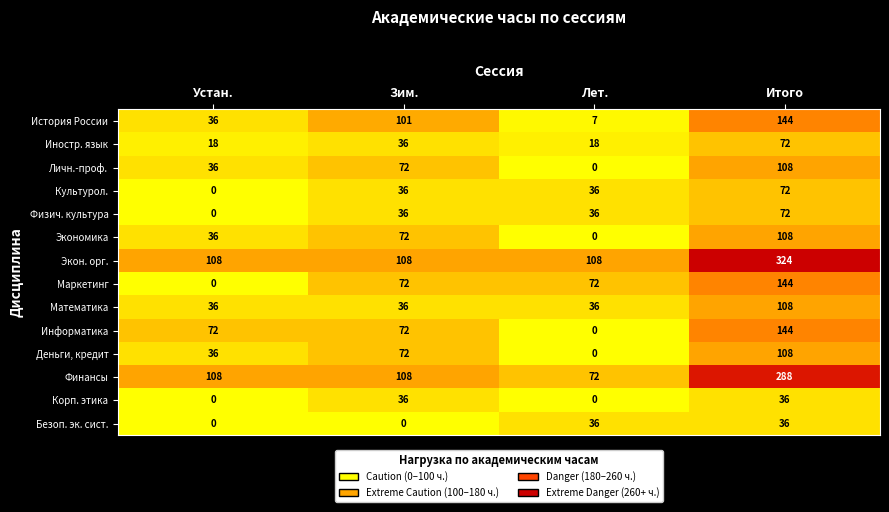

Is the value of Экон. орг. at Итого greater than the value of Математика at Лет.?

Yes